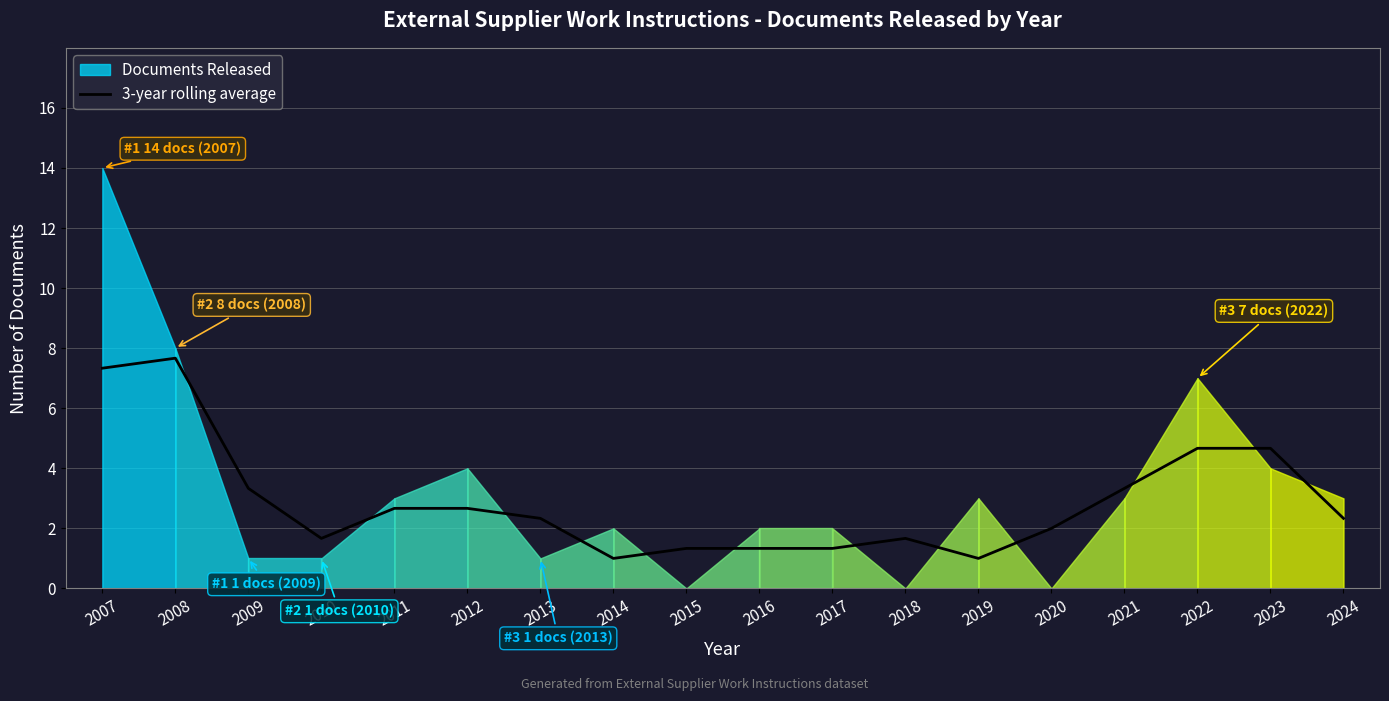

How many data points are above 2?

10